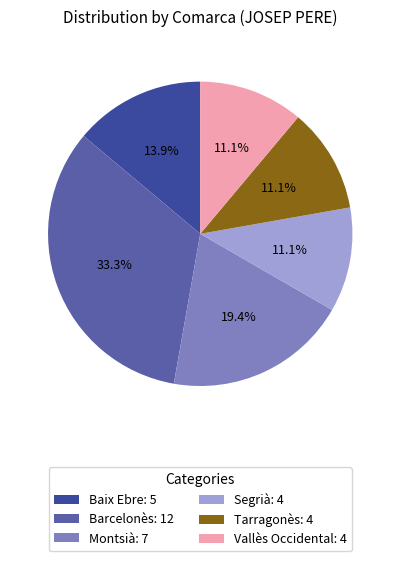

To the nearest percent, what percentage of the pie is Baix Ebre?

14%